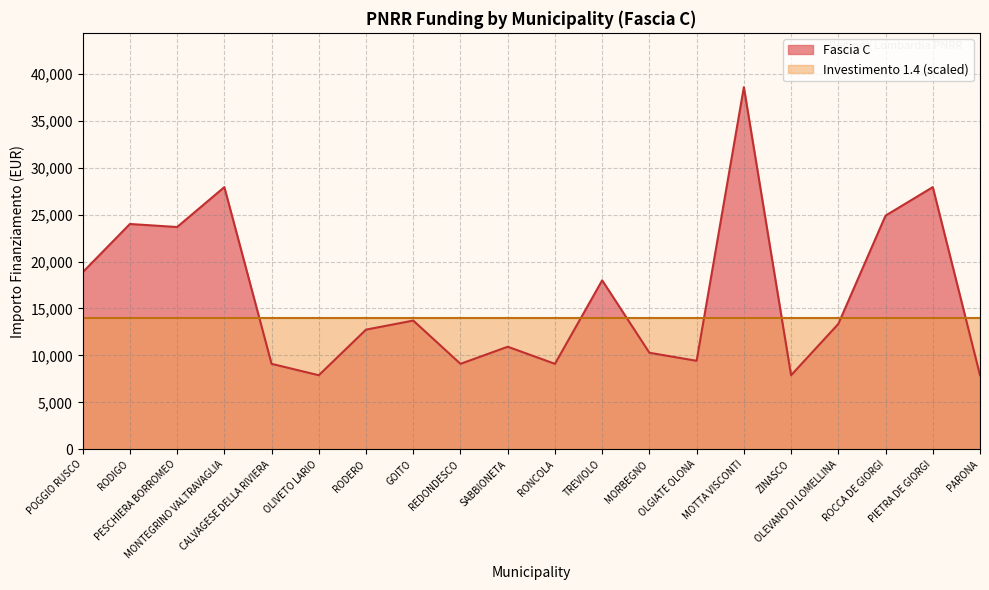

Rank the categories by value from highest to lowest.

MOTTA VISCONTI, MONTEGRINO VALTRAVAGLIA, PIETRA DE GIORGI, ROCCA DE GIORGI, RODIGO, PESCHIERA BORROMEO, POGGIO RUSCO, TREVIOLO, GOITO, OLEVANO DI LOMELLINA, RODERO, SABBIONETA, MORBEGNO, OLGIATE OLONA, CALVAGESE DELLA RIVIERA, REDONDESCO, RONCOLA, OLIVETO LARIO, ZINASCO, PARONA